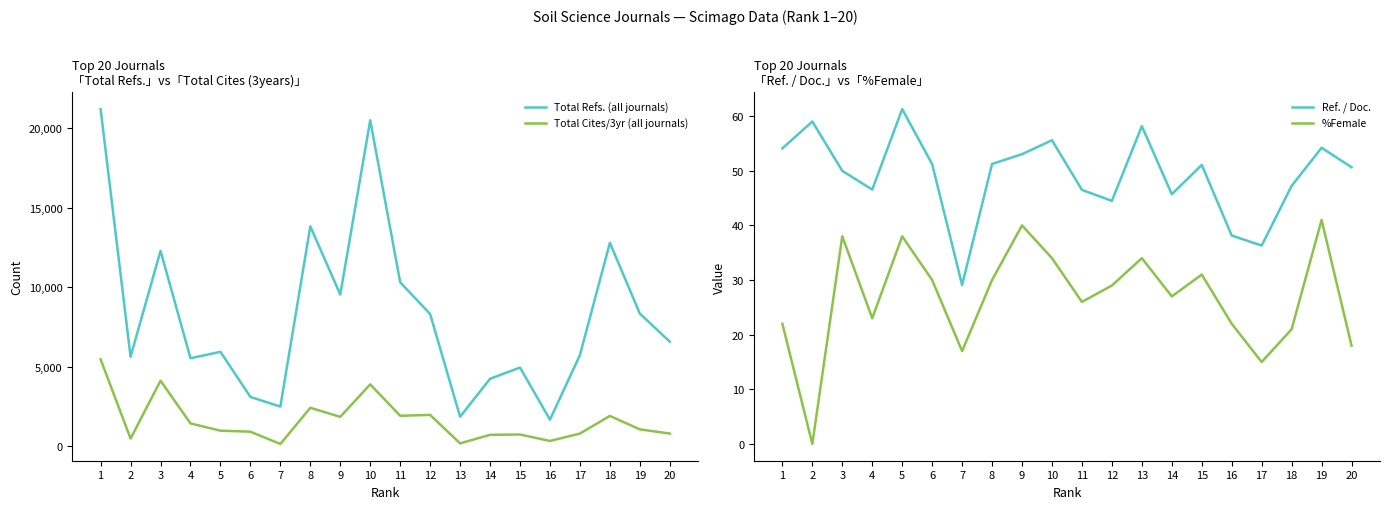

What is the difference between the Total Cites/3yr (all journals) values at 2 and 9?

1368